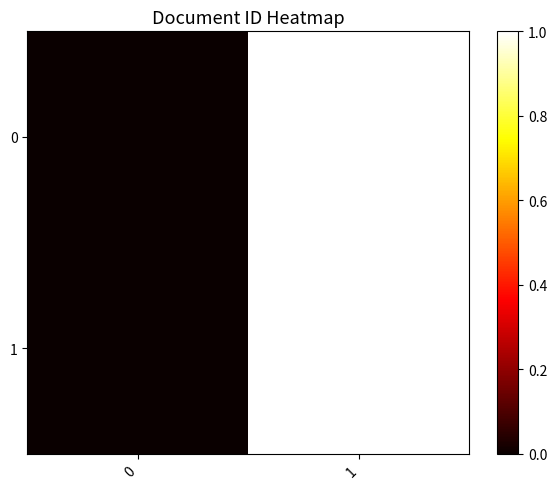

What is the greatest value displayed?

1